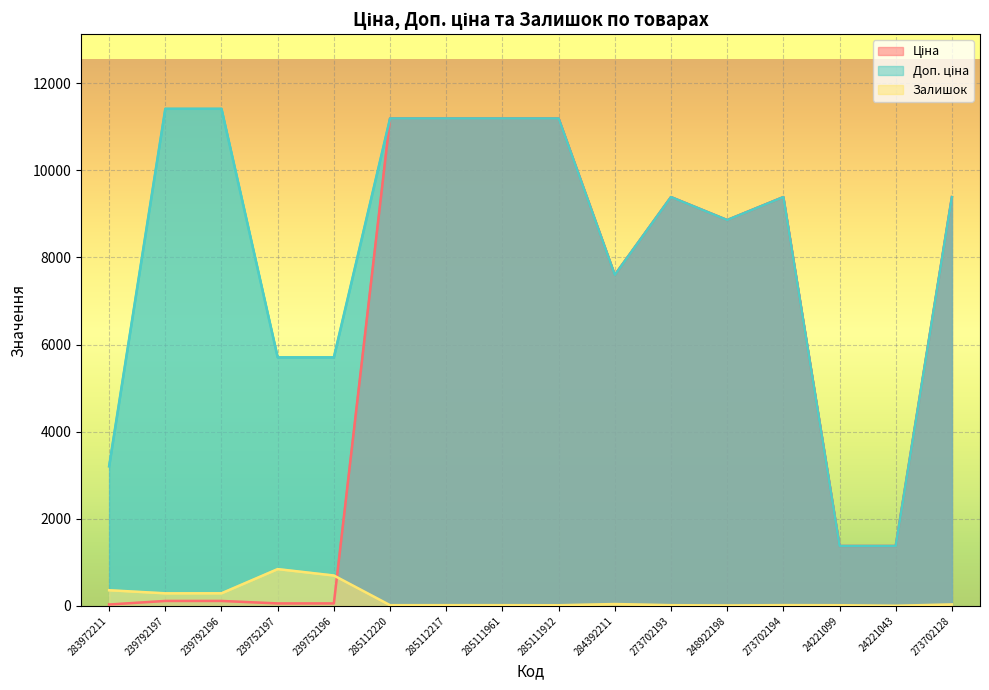

What is the maximum value for Доп. ціна?

11410.0